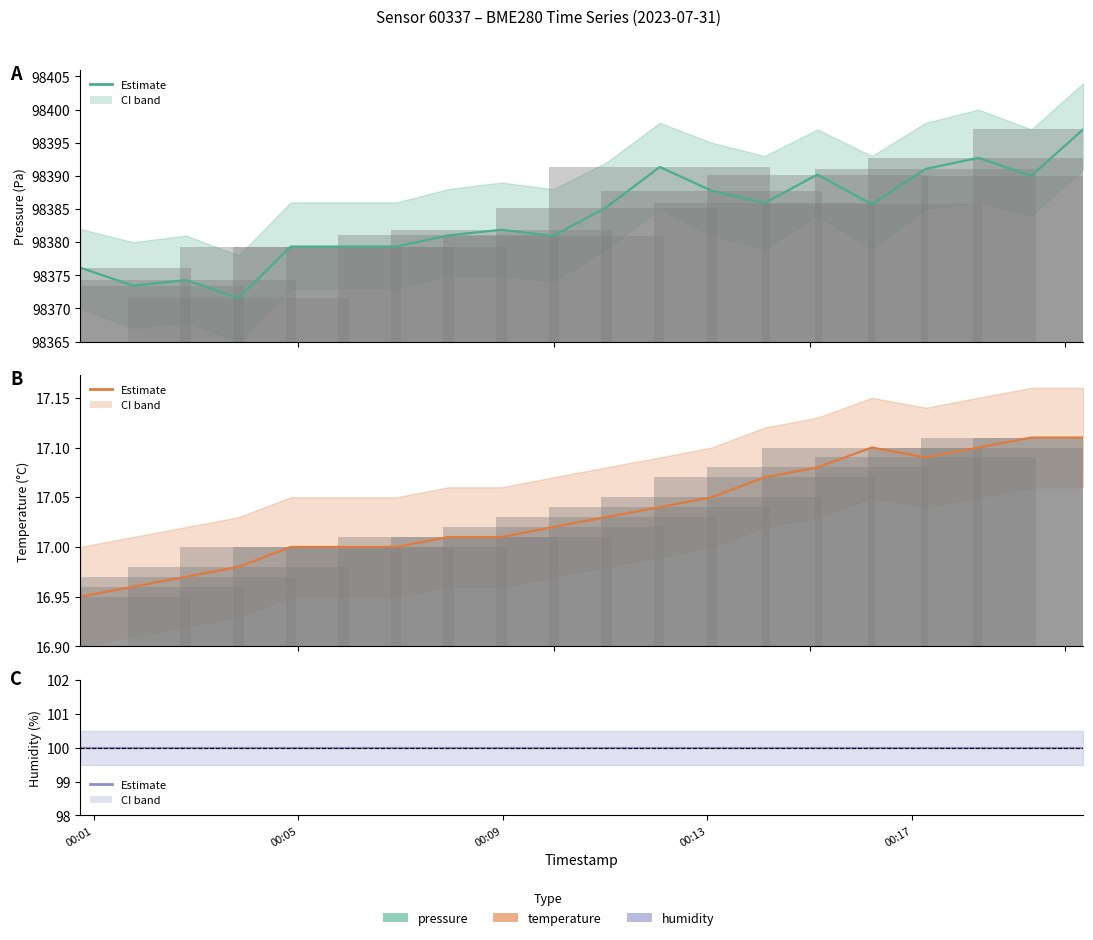

Is the value of temperature at 19 greater than the value of pressure at 6?

No